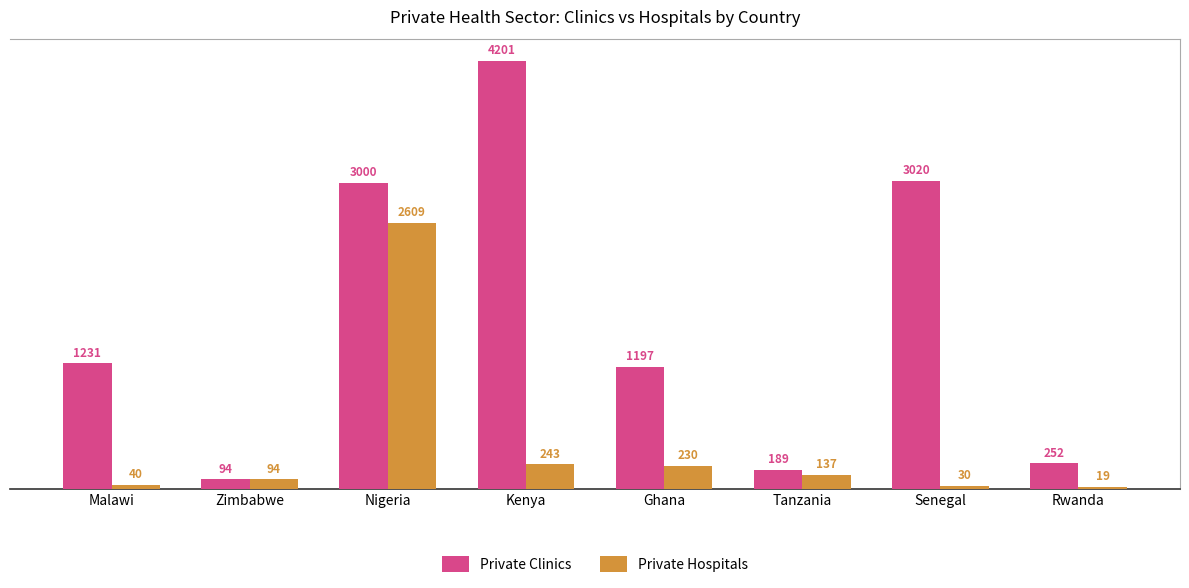

What are all the series names shown in the legend?

Private Clinics, Private Hospitals